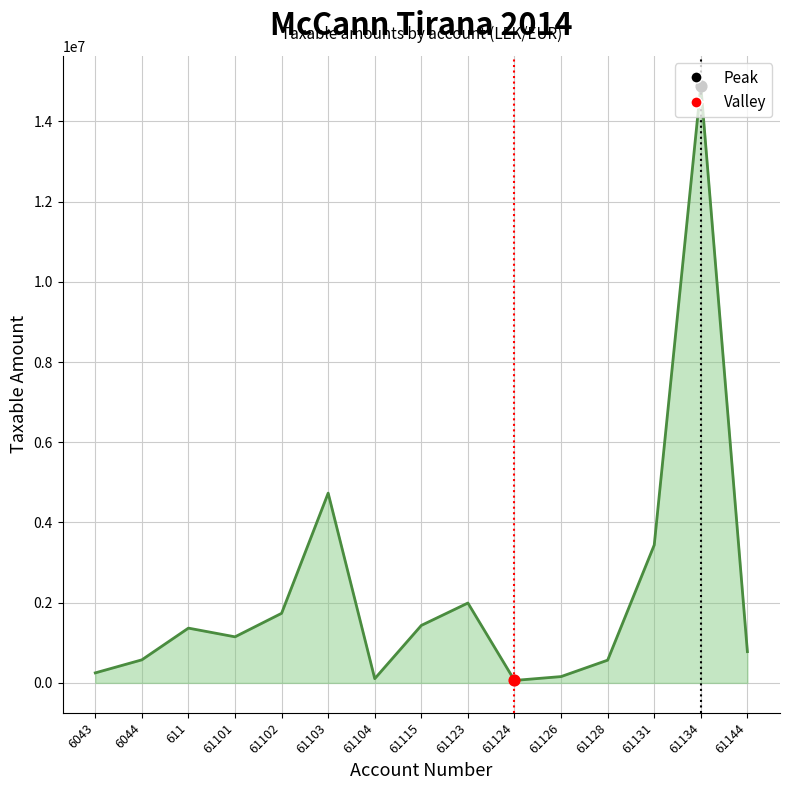

Between 6043 and 61102, which is larger?

61102